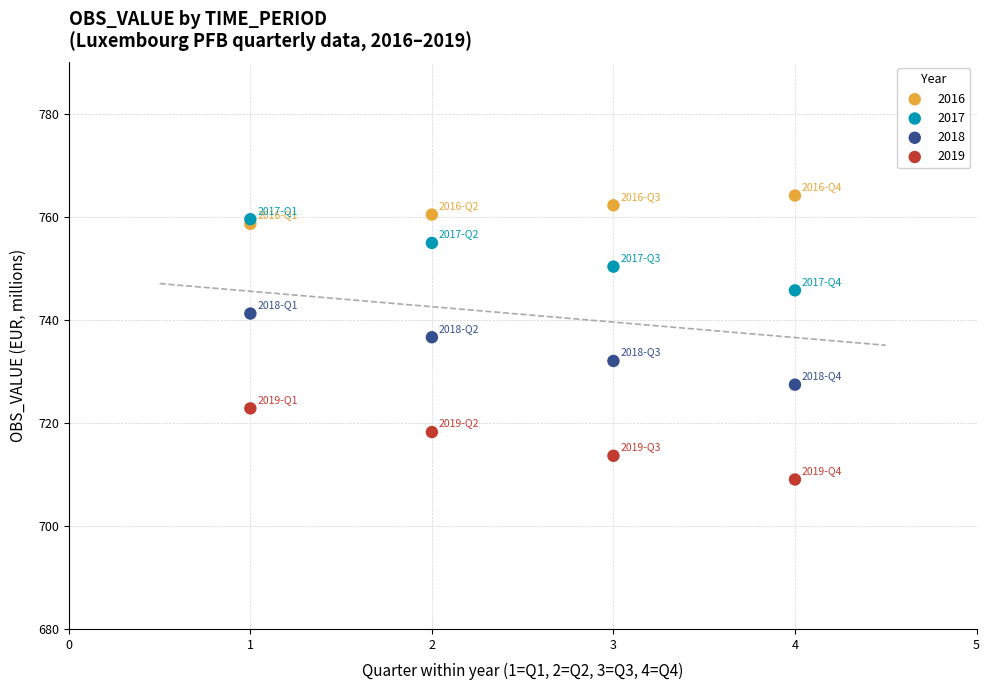

In the 2017 series, what Y value is closest to 752?

750.3